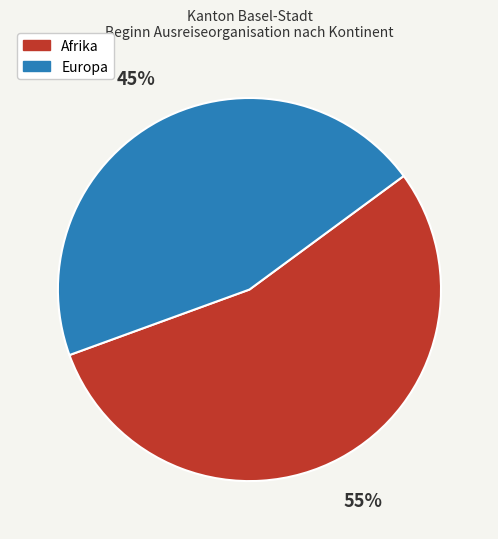

To the nearest percent, what is the average slice percentage?

50%